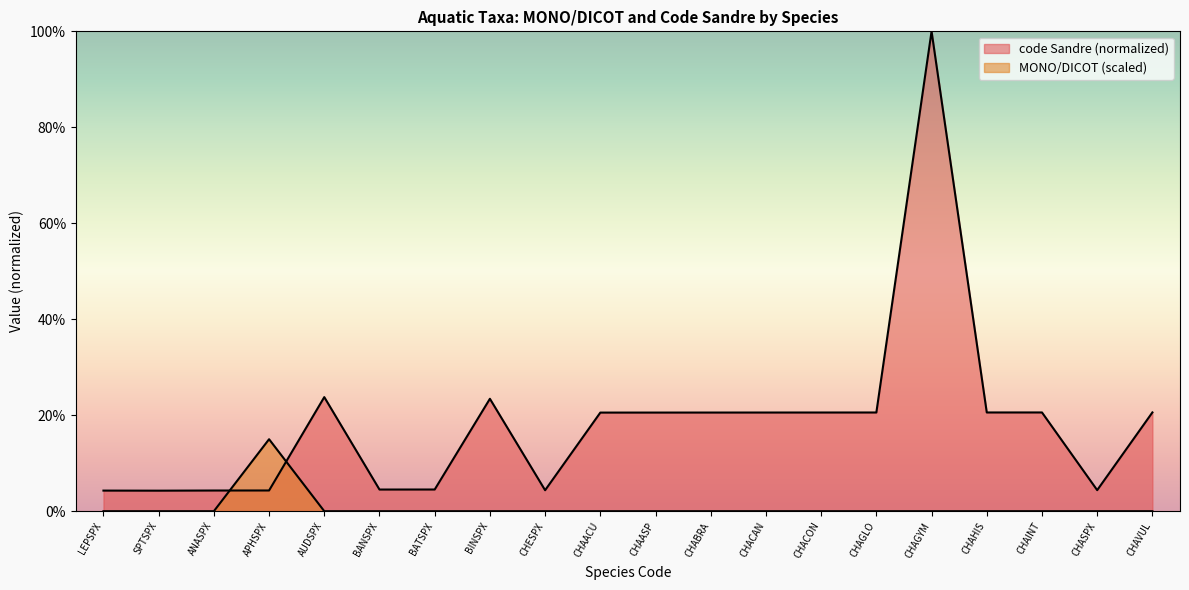

At which category is the sum across all series the highest?

CHAGYM